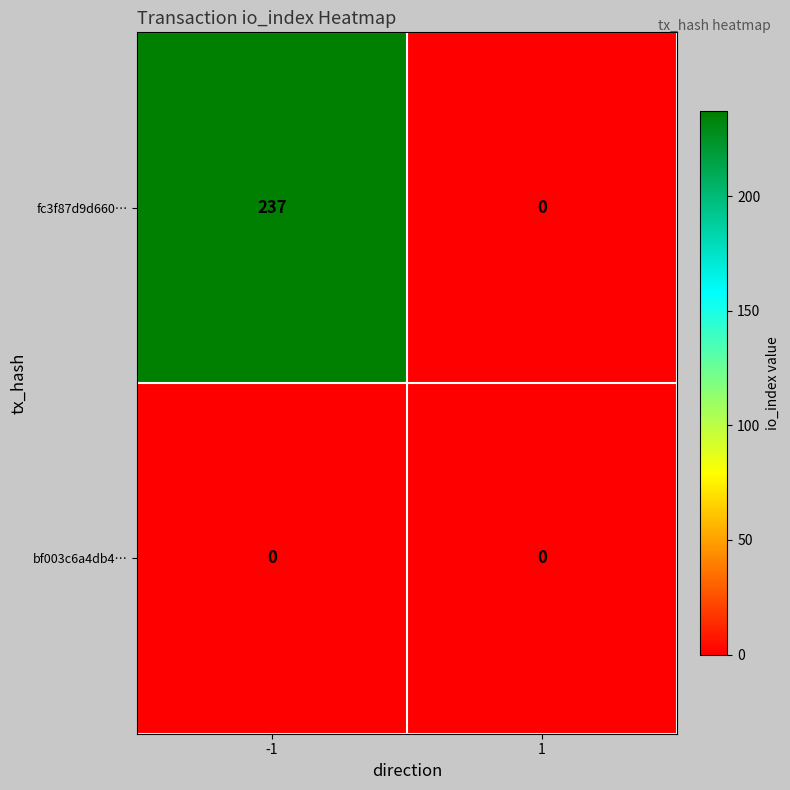

How many data points does each series have?

2